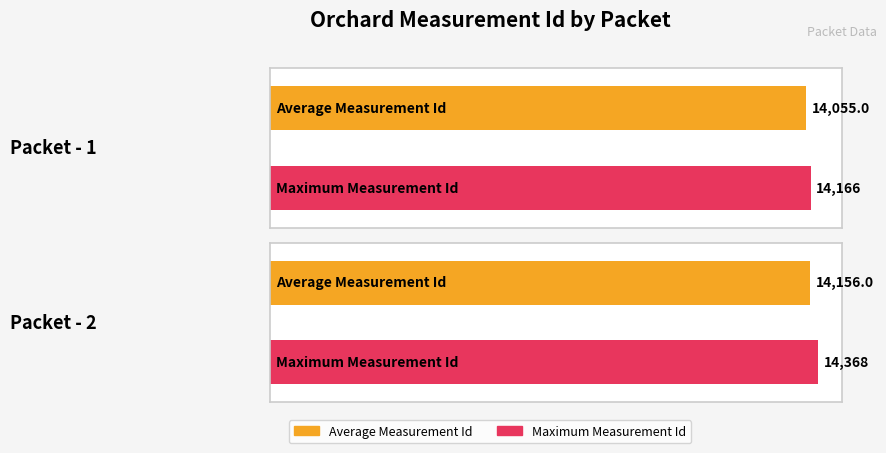

What is the greatest value displayed?

14368